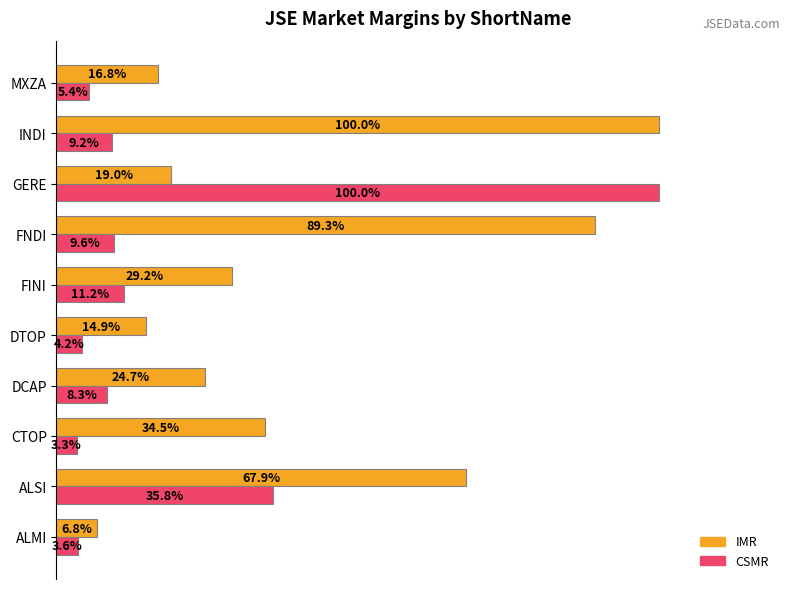

Is the value of CSMR at FNDI greater than the value of IMR at ALMI?

Yes